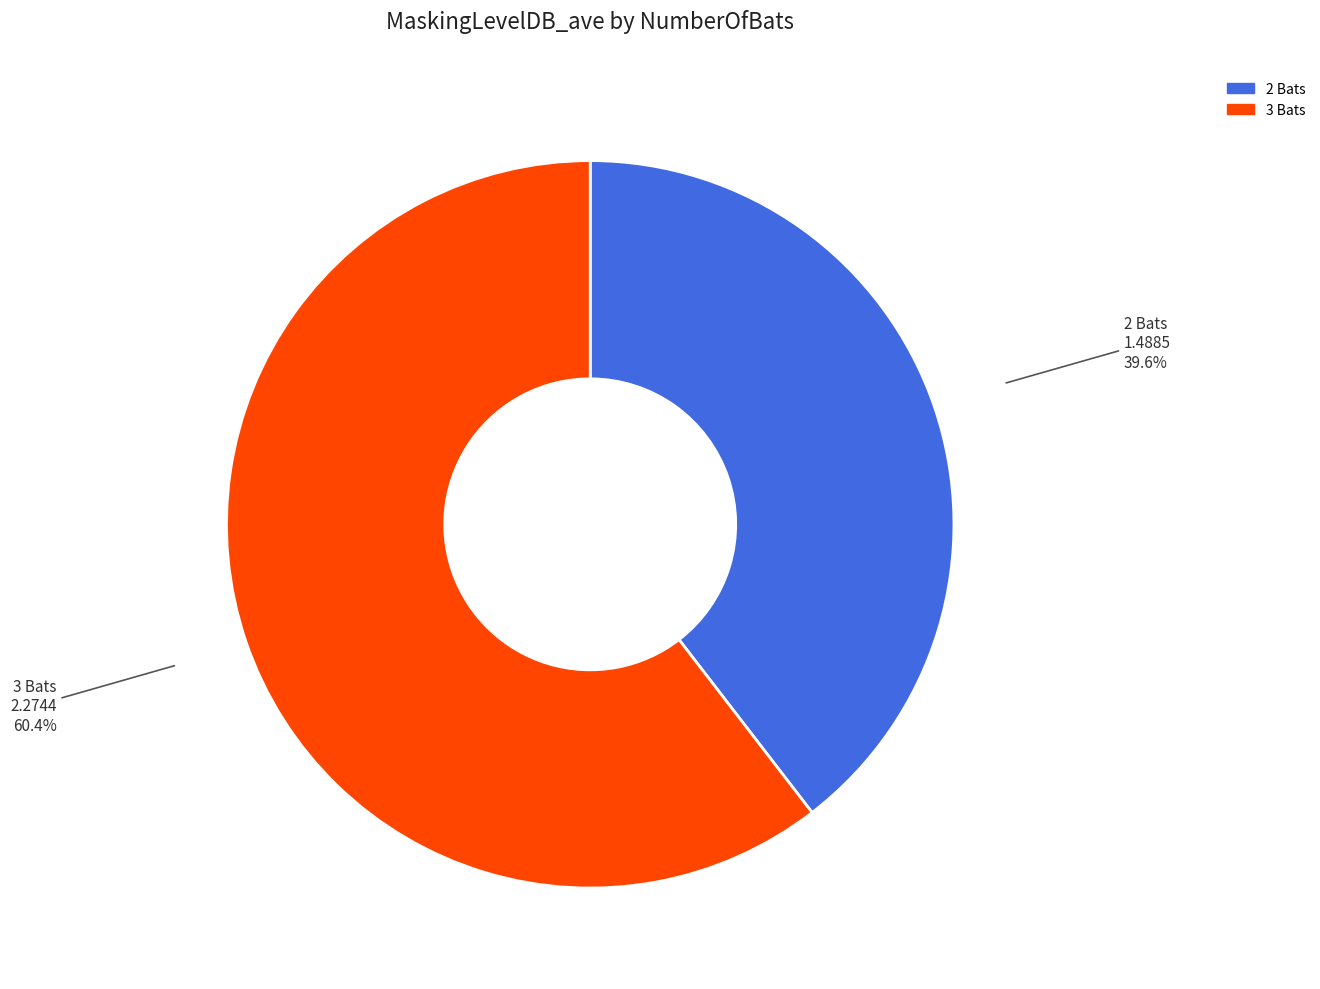

Rank the categories by value from lowest to highest.

2 Bats, 3 Bats